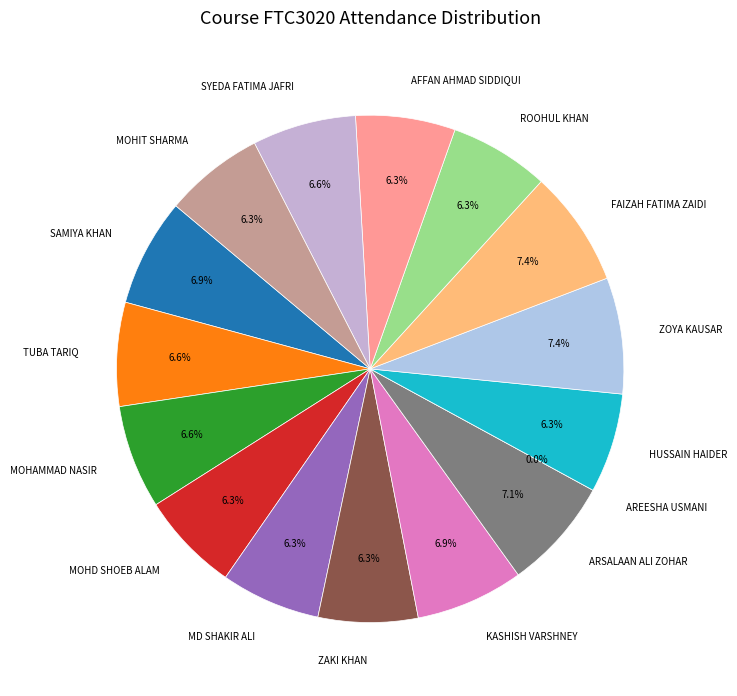

To the nearest percent, what portion does KASHISH VARSHNEY represent?

7%